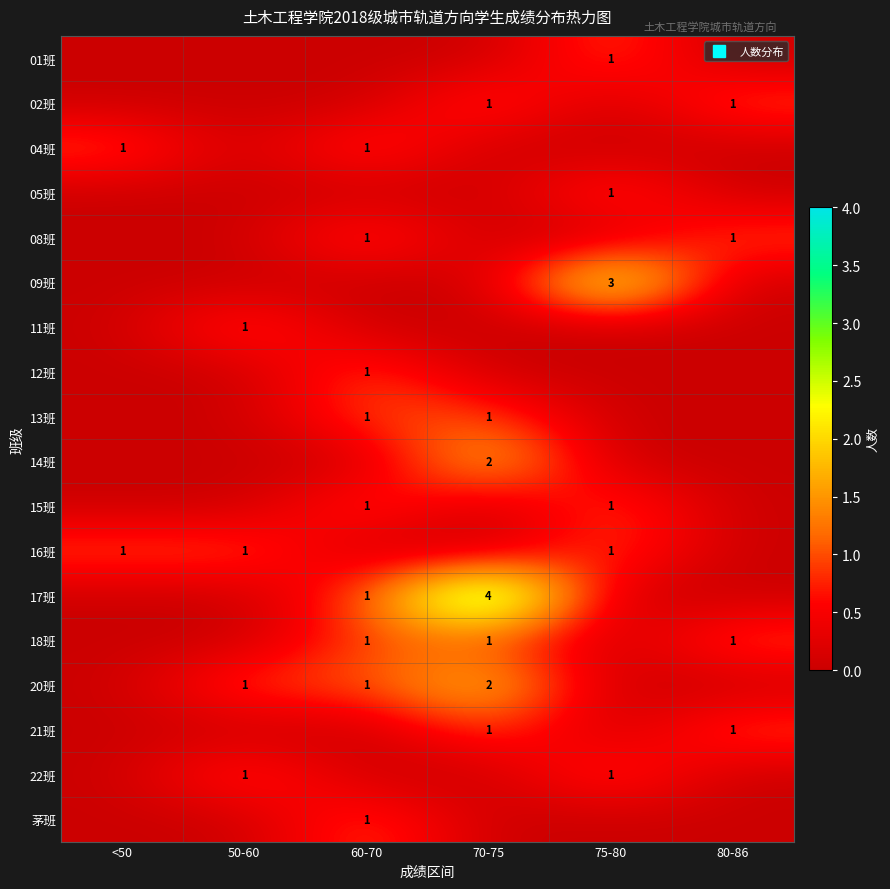

List the series in order of their peak value, highest first.

17班, 09班, 14班, 20班, 01班, 02班, 04班, 05班, 08班, 11班, 12班, 13班, 15班, 16班, 18班, 21班, 22班, 茅班